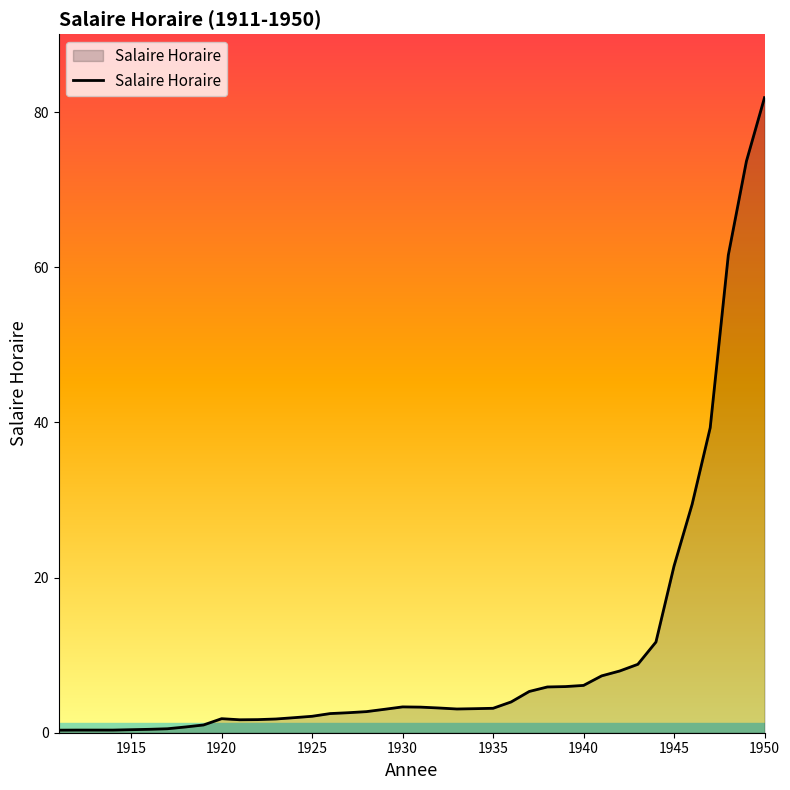

What is the greatest value displayed?

81.9